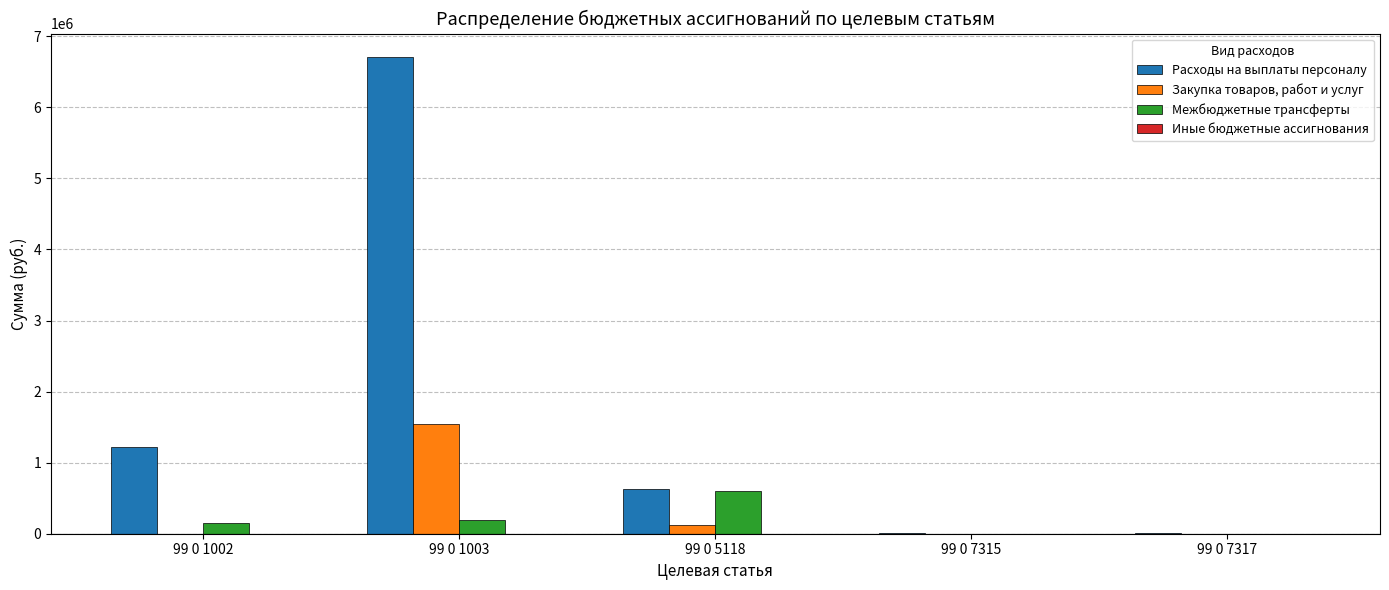

Which series has the largest total across all categories?

Расходы на выплаты персоналу